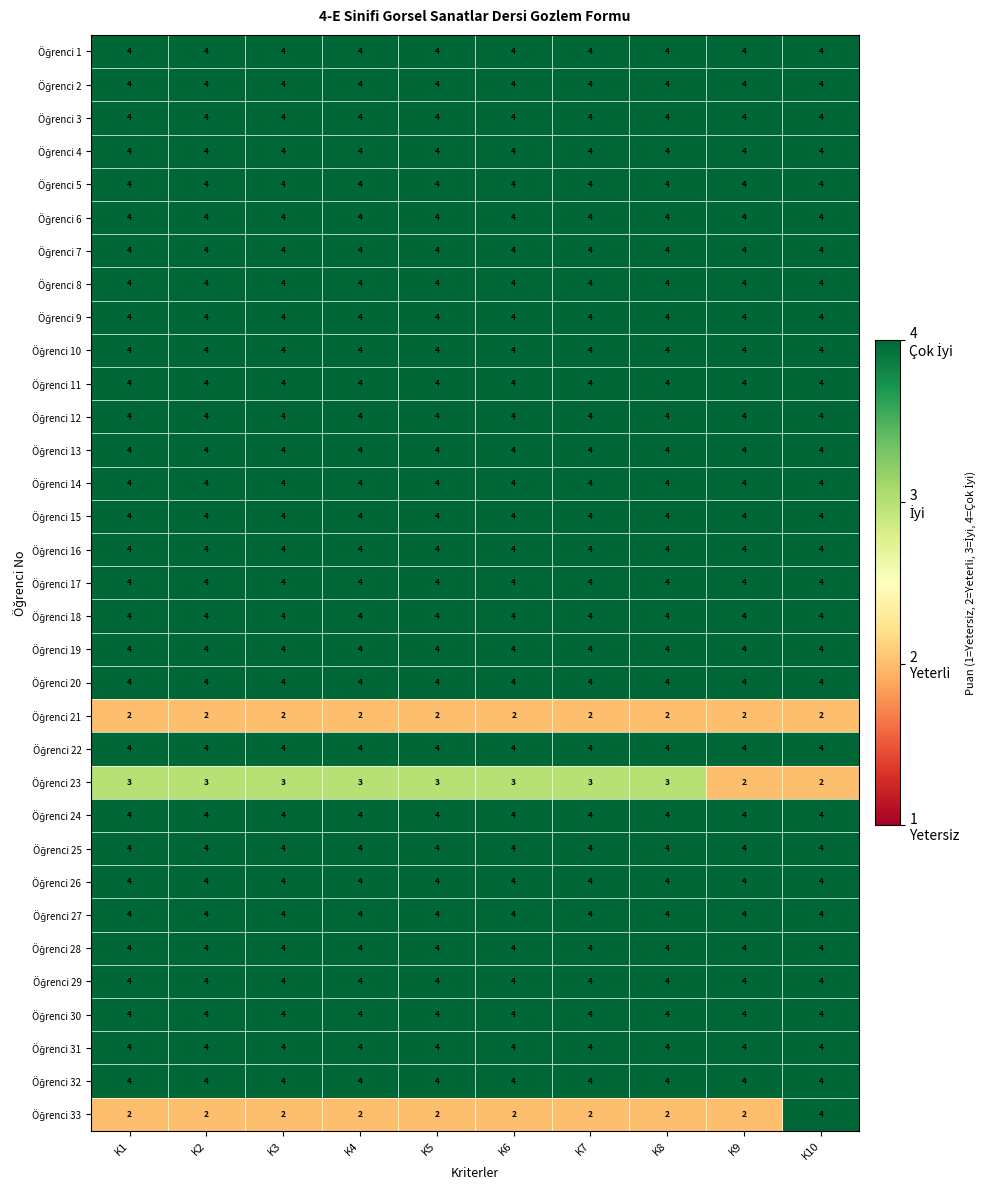

At which category is the sum across all series the highest?

K10